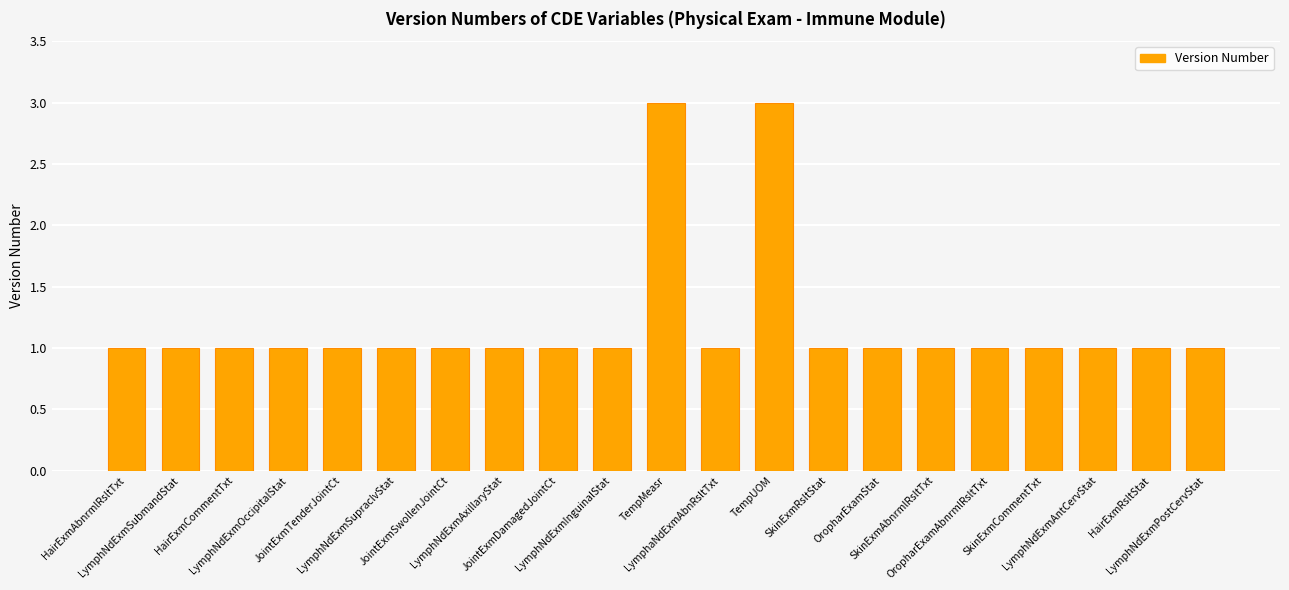

What is the sum of all values?

25